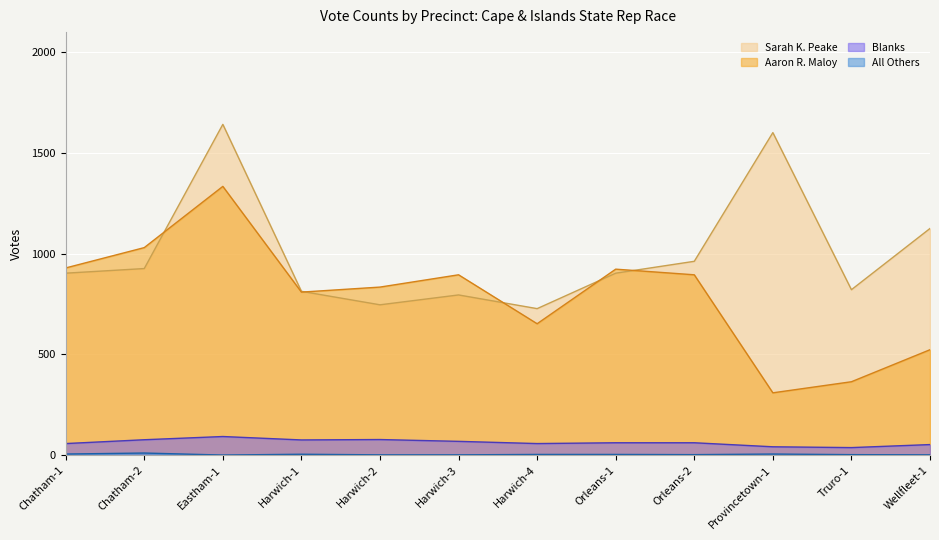

Does the chart display data point markers on the line(s)?

No